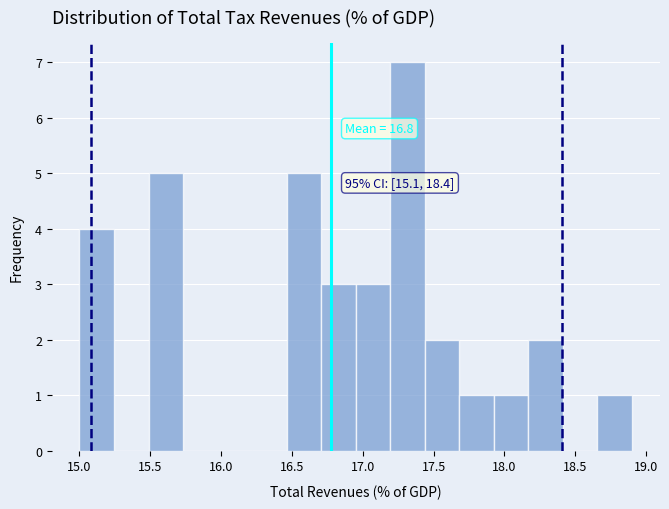

Which range on the x-axis has the tallest bar?

17.20 to 17.45